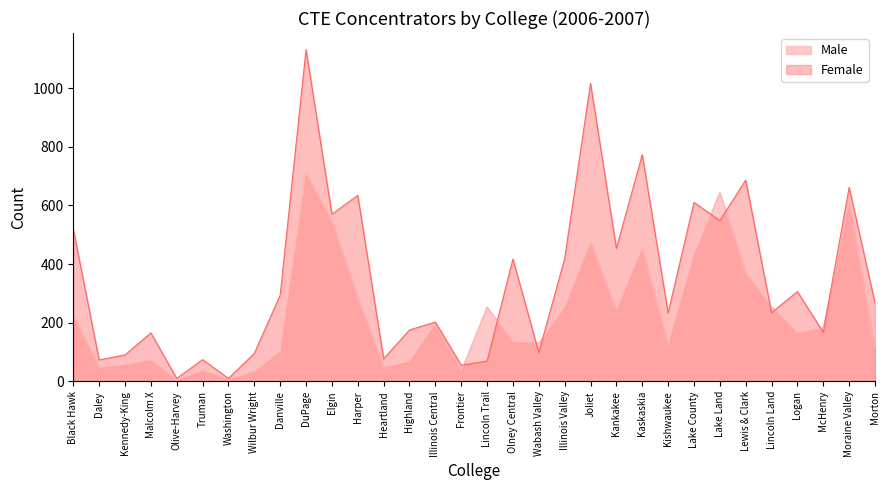

The value of Male at Harper is 161. True or false?

False